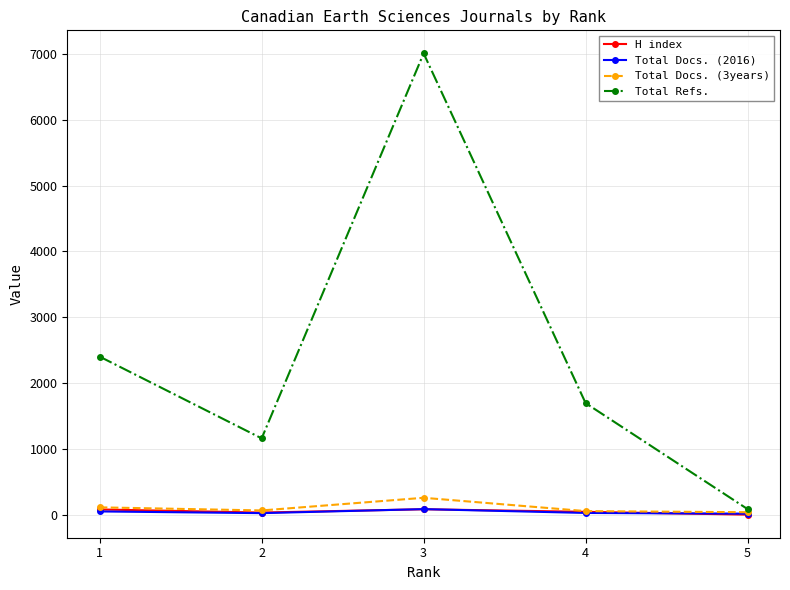

At how many categories does at least one series exceed 981?

4